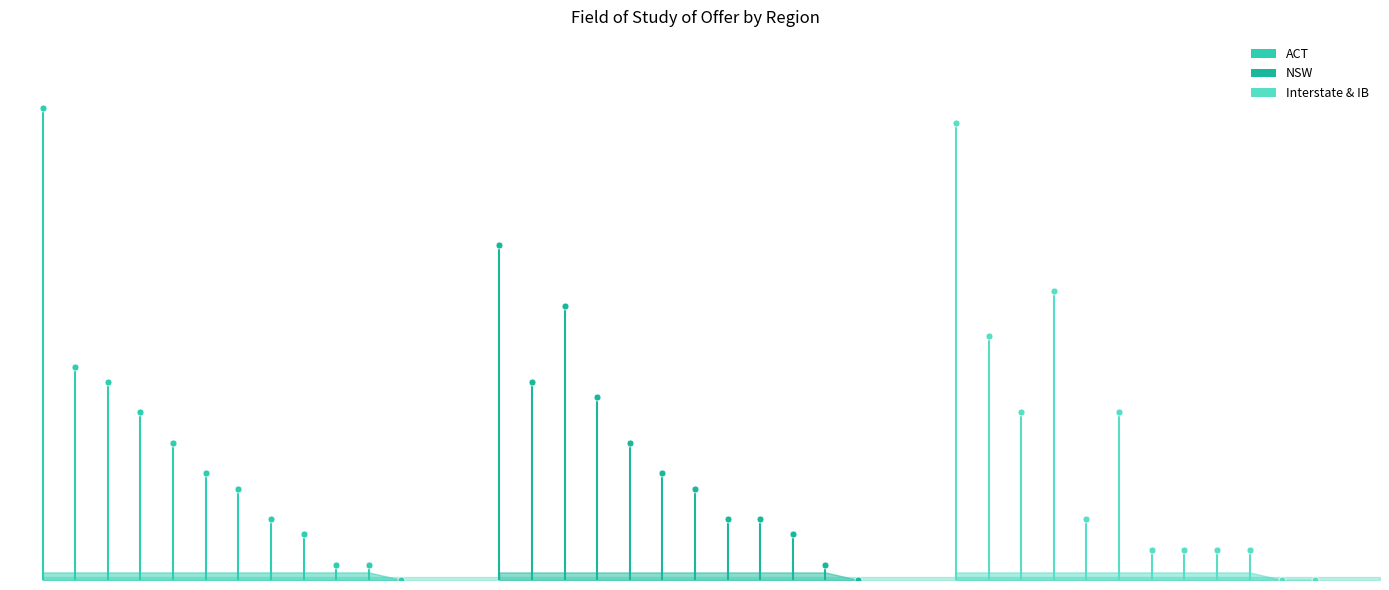

Between Management & Commerce and Engineering & Related Tech., which is larger?

Management & Commerce